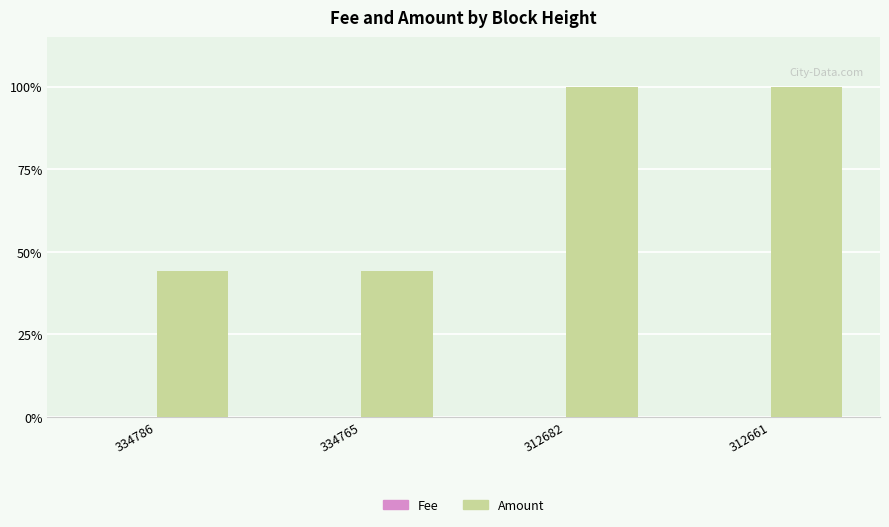

Does the chart contain stacked bars?

No